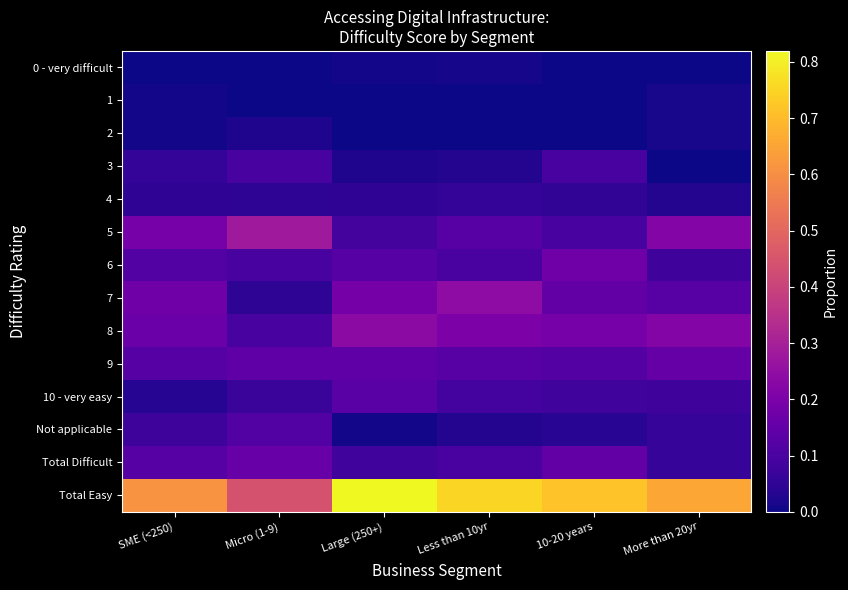

Between Less than 10yr and 10-20 years, which series saw the biggest shift?

7